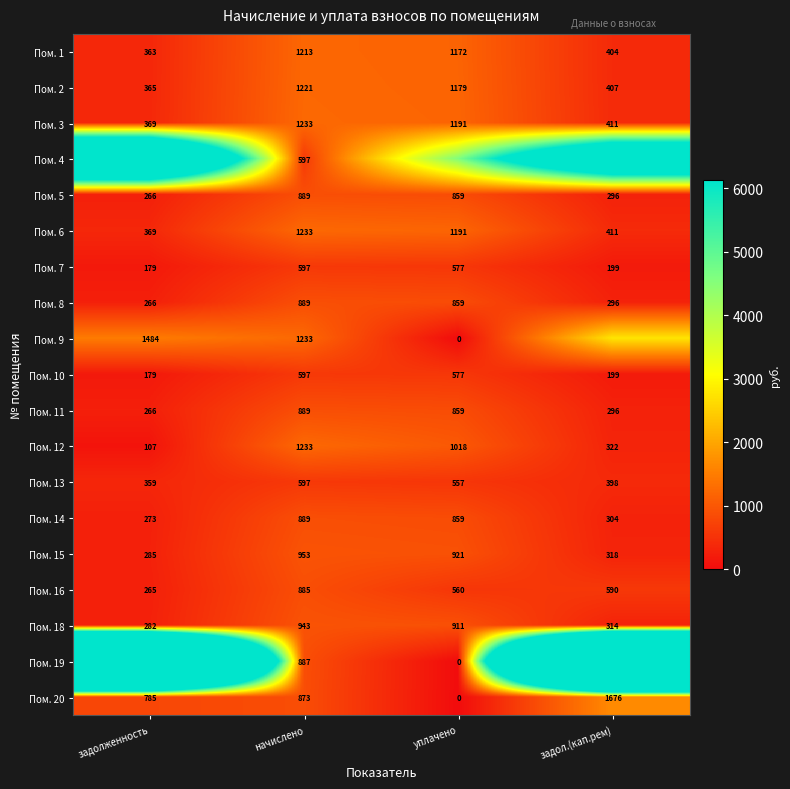

Is the value of Пом. 2 at уплачено greater than the value of Пом. 18 at задол.(кап.рем)?

Yes